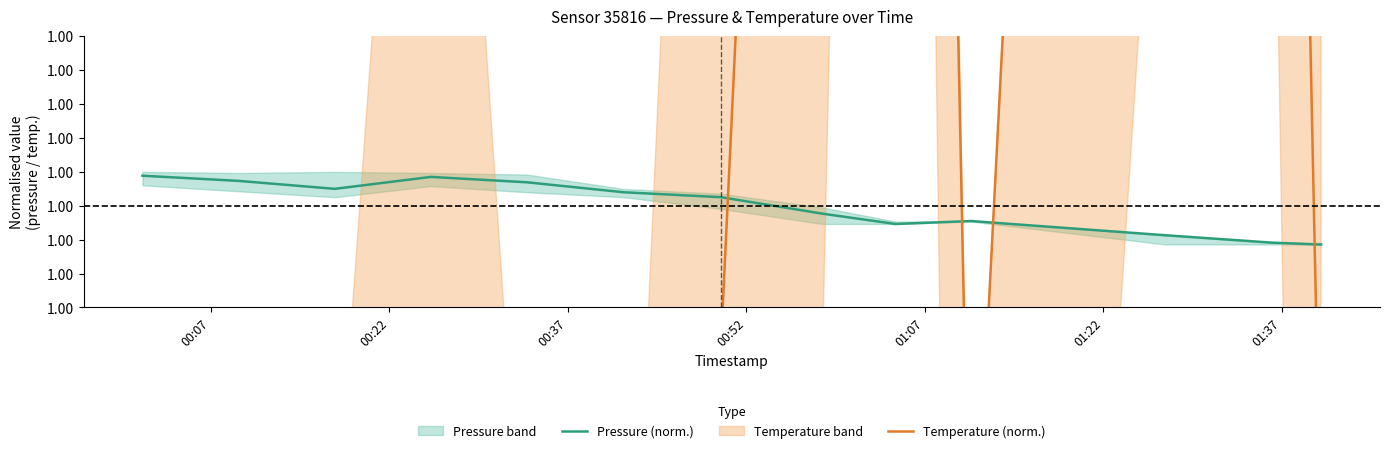

How many intersections are there between Temperature (norm.) and Pressure (norm.)?

4